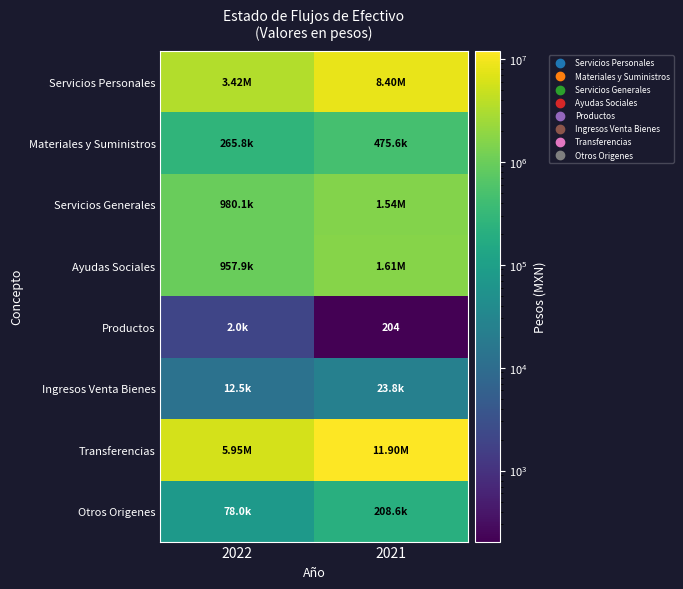

The Servicios Generales series shows 1541780.6 at 2021. True or false?

True